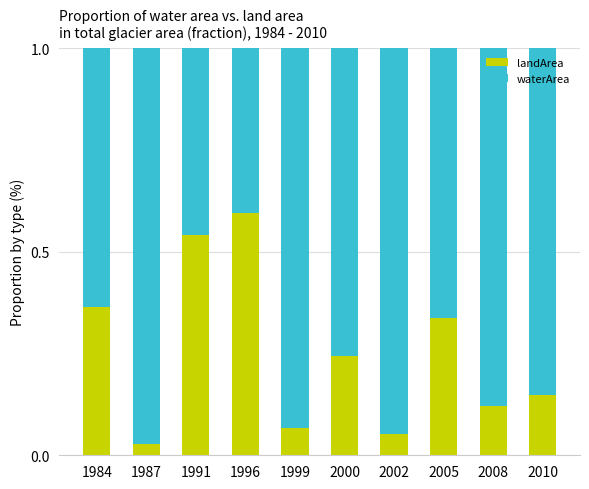

At which label does landArea reach its minimum?

1987